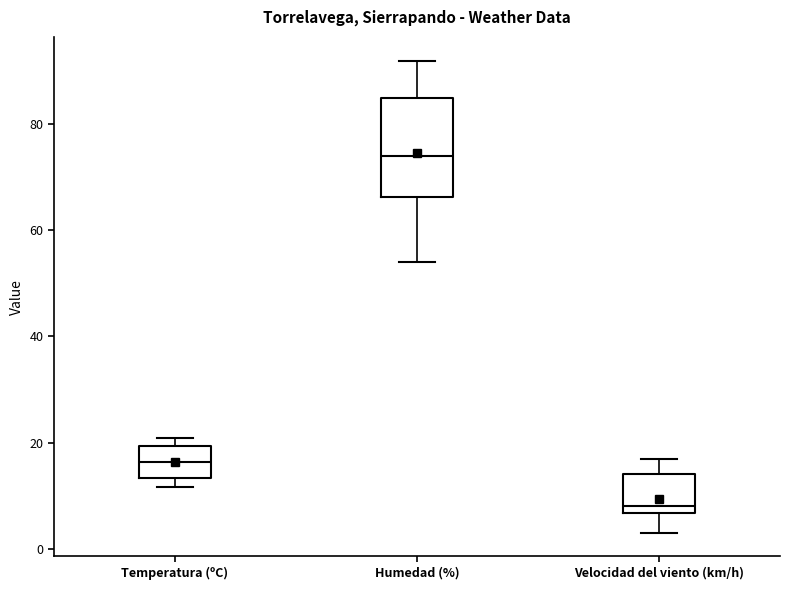

Which box's median line is the highest?

Humedad (%)